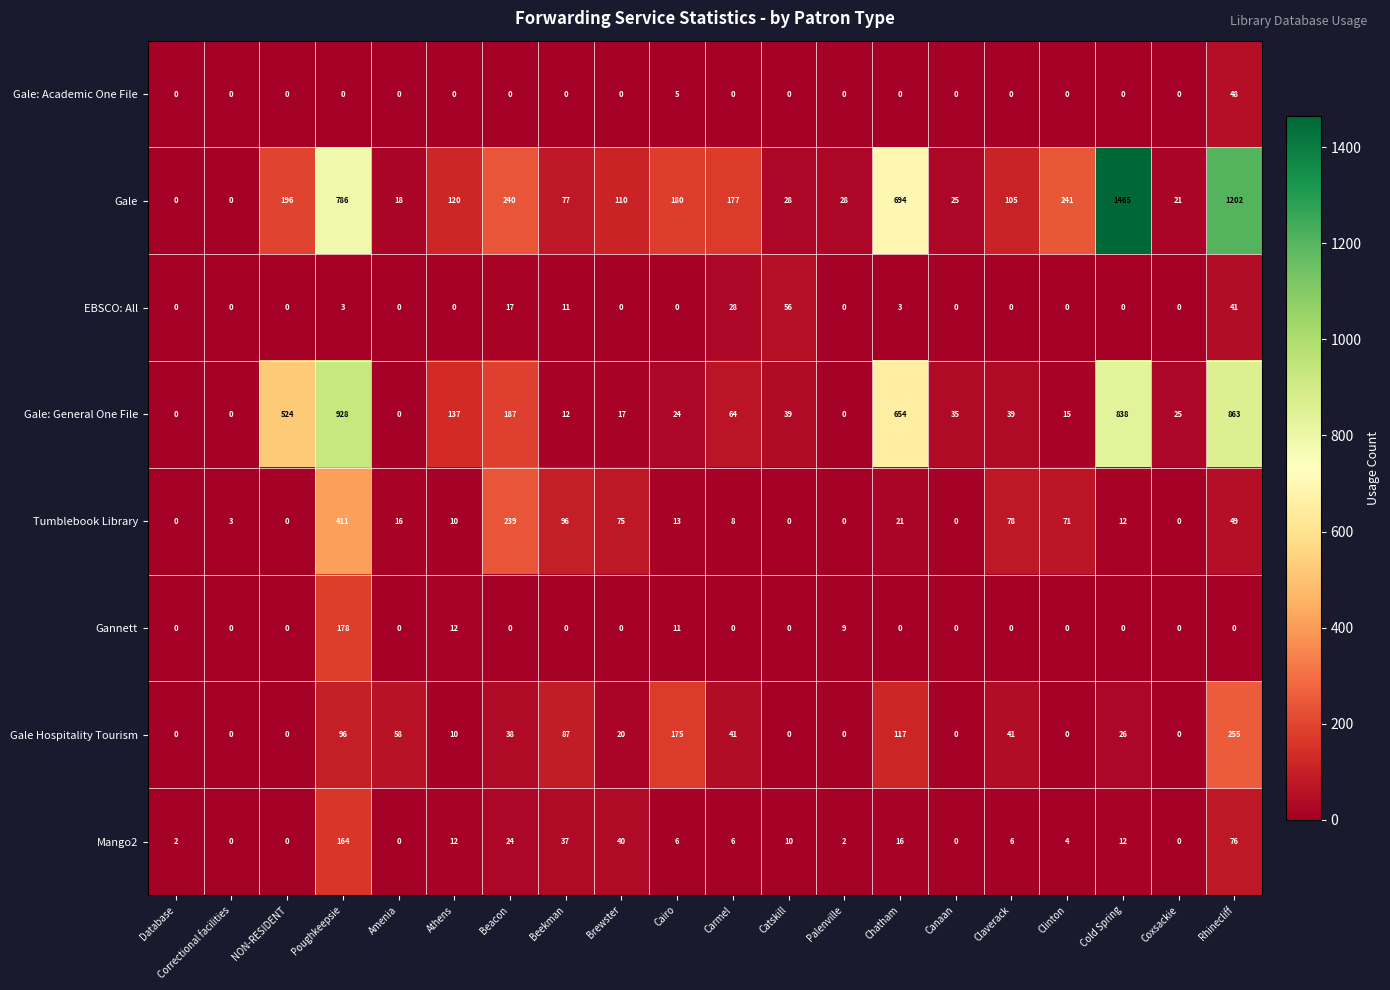

At which label does Gale Hospitality Tourism reach its peak?

Rhinecliff